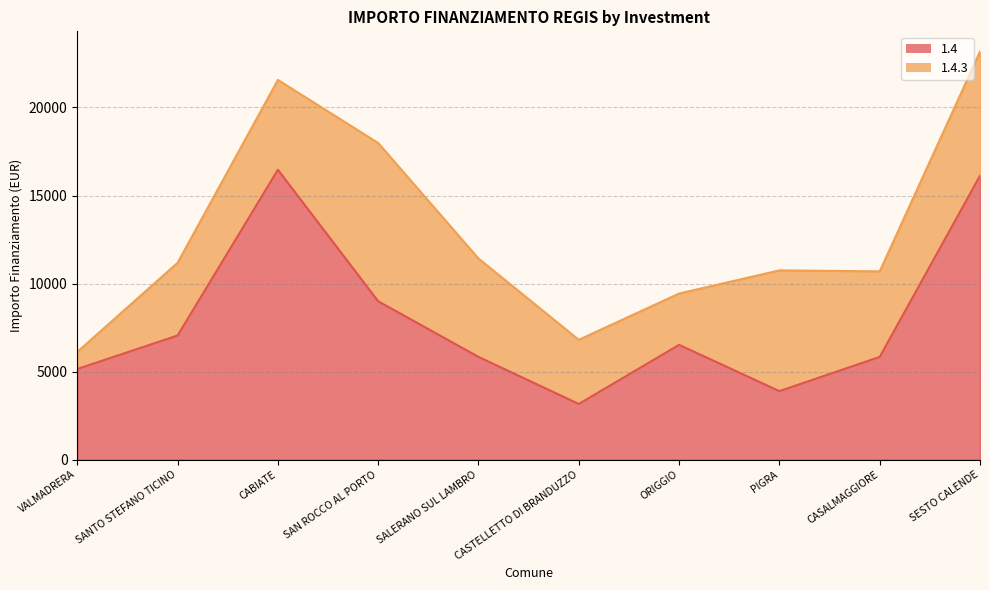

Reading left to right, list all the values displayed in this chart.

VALMADRERA=5145	SANTO STEFANO TICINO=7047	CABIATE=16464	SAN ROCCO AL PORTO=8991	SALERANO SUL LAMBRO=5832	CASTELLETTO DI BRANDUZZO=3159	ORIGGIO=6517	PIGRA=3888	CASALMAGGIORE=5831	SESTO CALENDE=16121